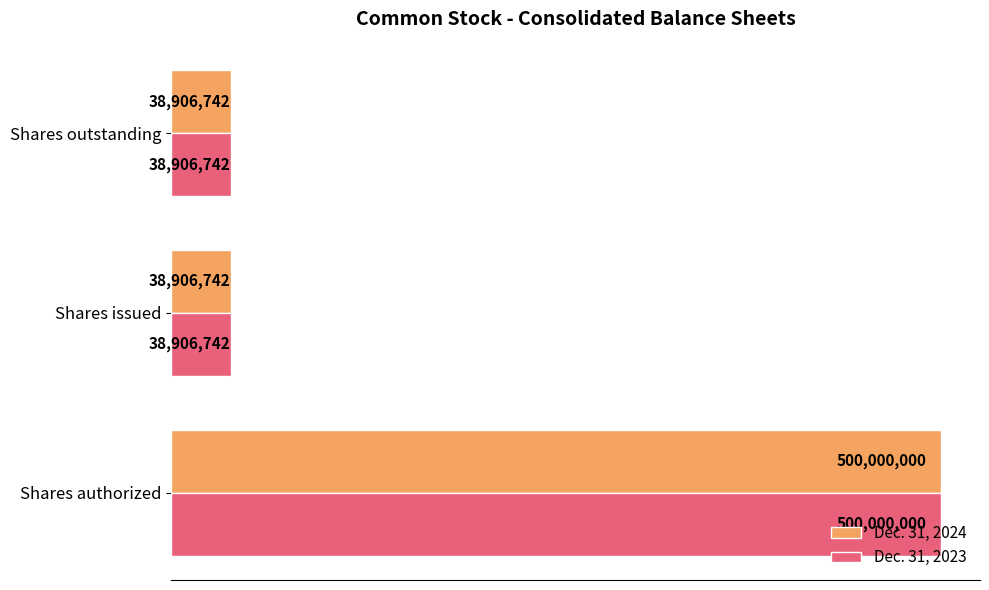

What are all the series names shown in the legend?

Dec. 31, 2024, Dec. 31, 2023